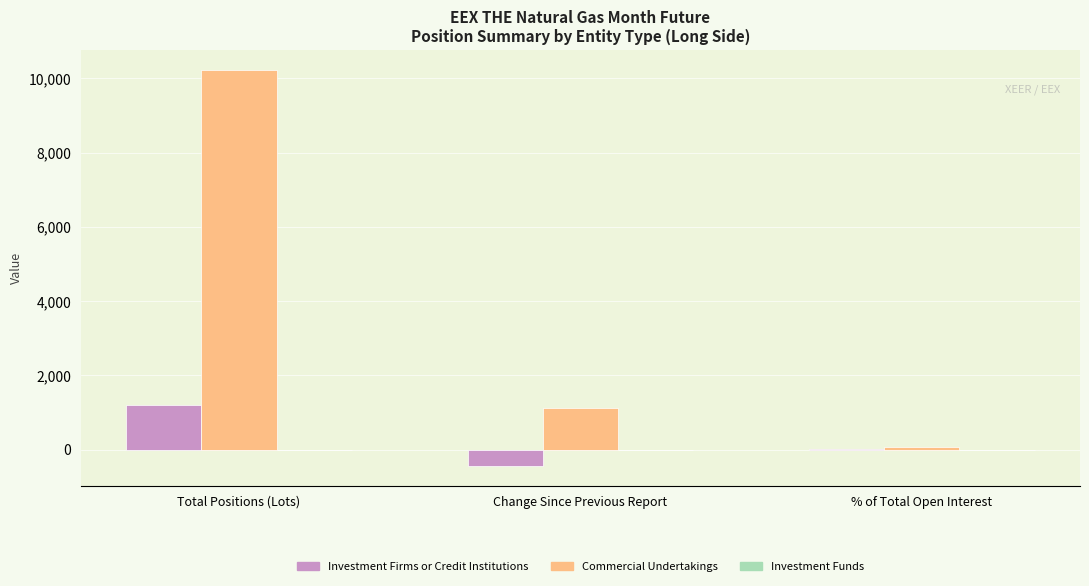

At which label is Investment Firms or Credit Institutions closest to 380?

% of Total Open Interest